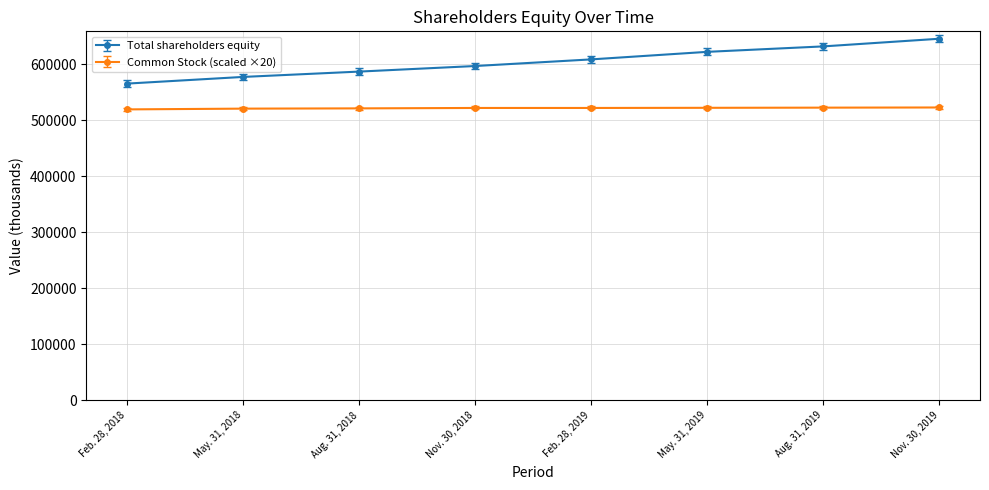

The value of Common Stock (scaled ×20) at May. 31, 2019 is 522000. True or false?

True